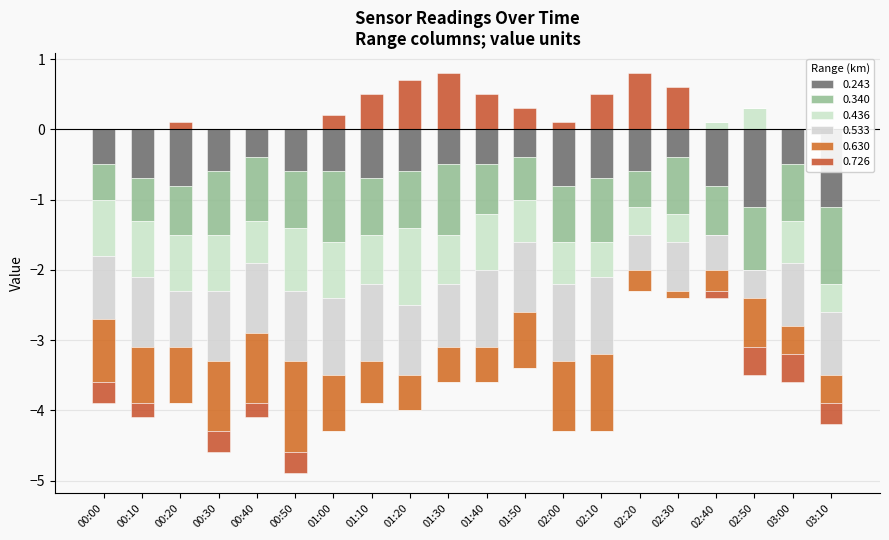

Rank the categories by 0.436 value from lowest to highest.

01:20, 00:50, 00:00, 00:10, 00:20, 00:30, 01:00, 01:40, 01:10, 01:30, 00:40, 01:50, 02:00, 03:00, 02:10, 02:20, 02:30, 03:10, 02:40, 02:50